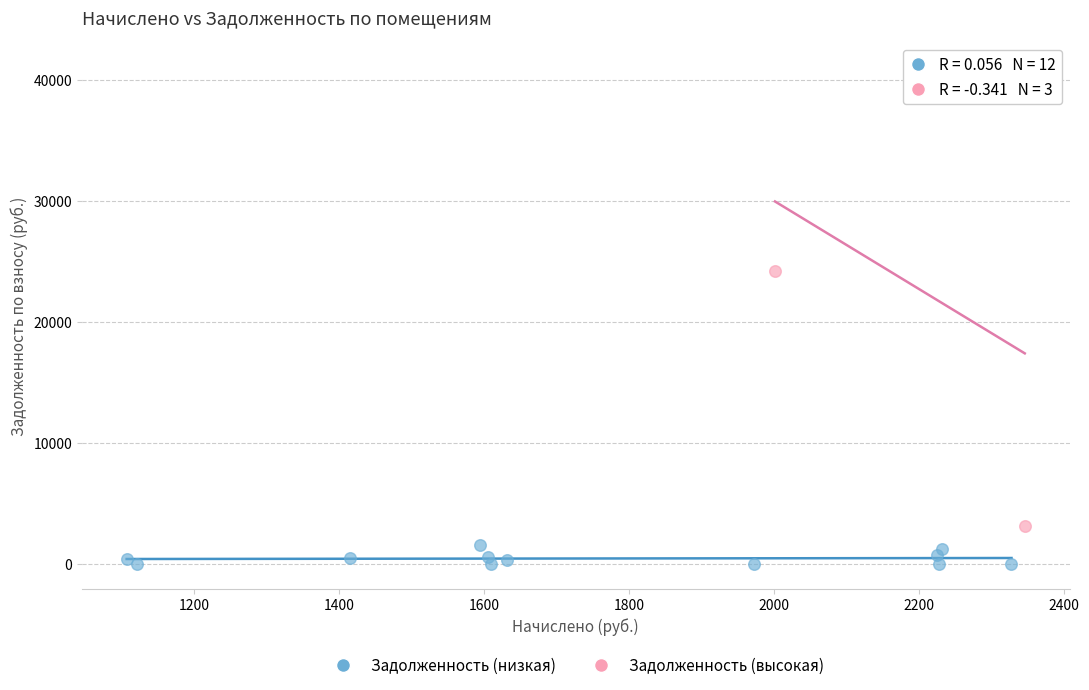

Which series reaches the maximum Y coordinate?

Задолженность (высокая)